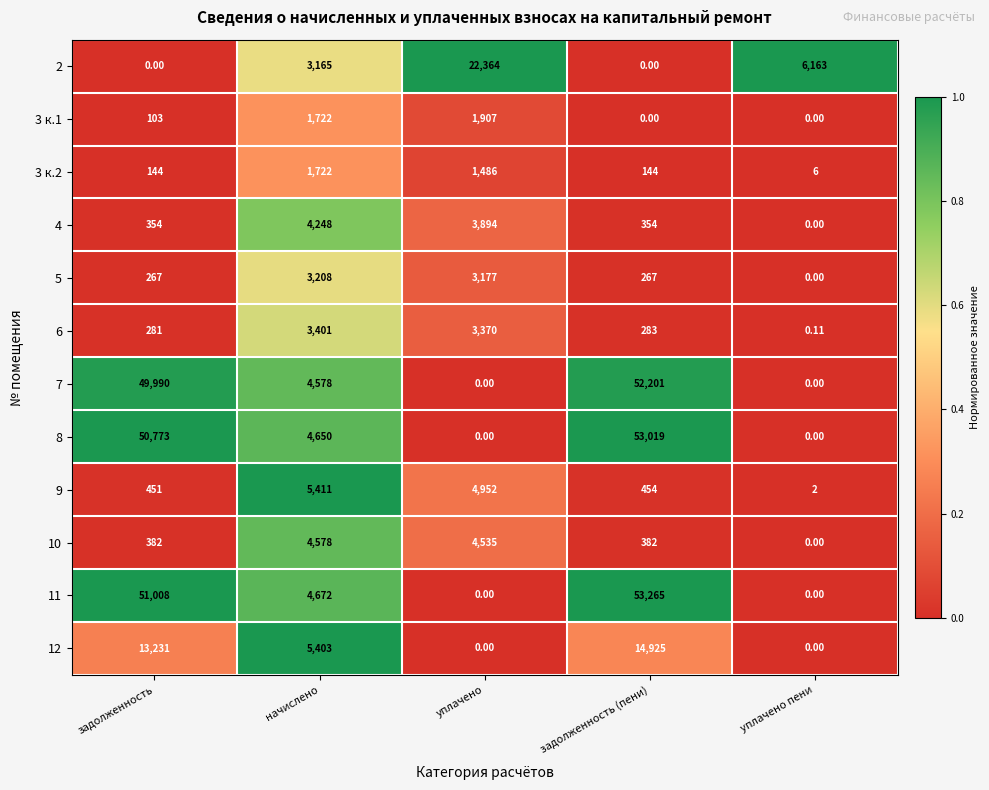

Is the value of 3 к.2 at уплачено пени greater than the value of 10 at задолженность?

No